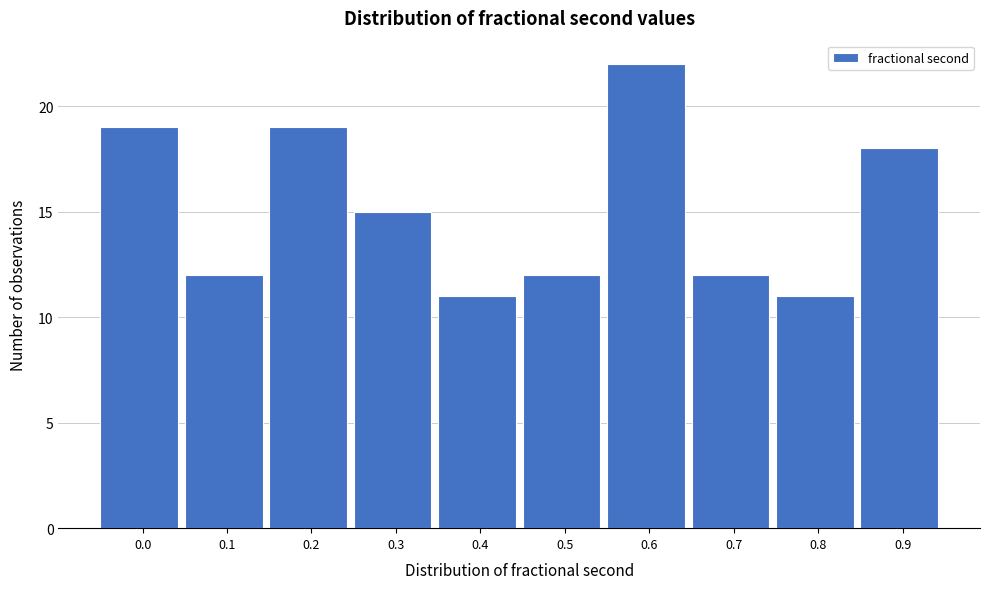

Reading left to right, what are all the values shown in this chart?

19	12	19	15	11	12	22	12	11	18